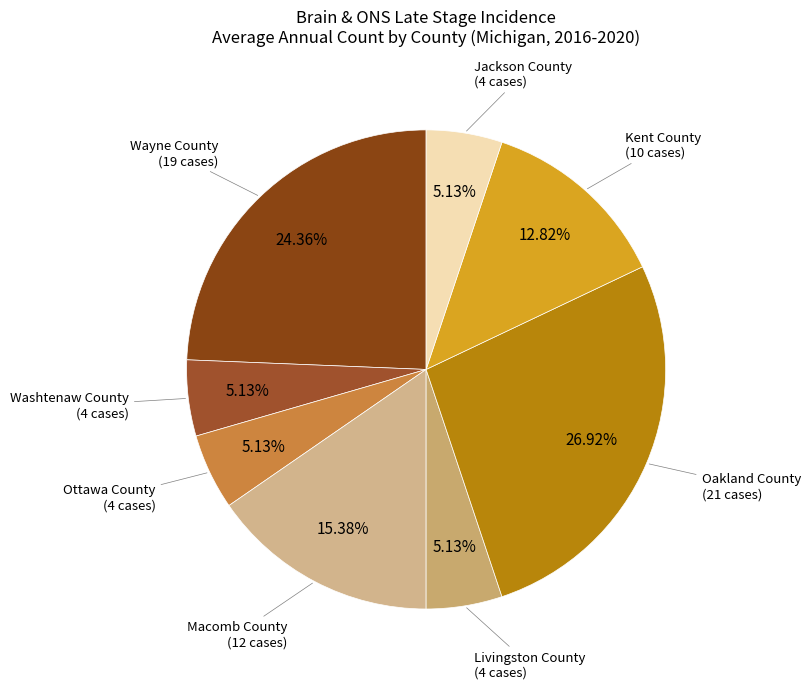

Which slice is the largest?

Oakland County